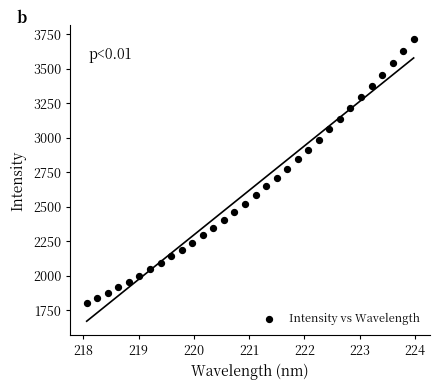

What is the range of Y values (max minus min)?

1911.1